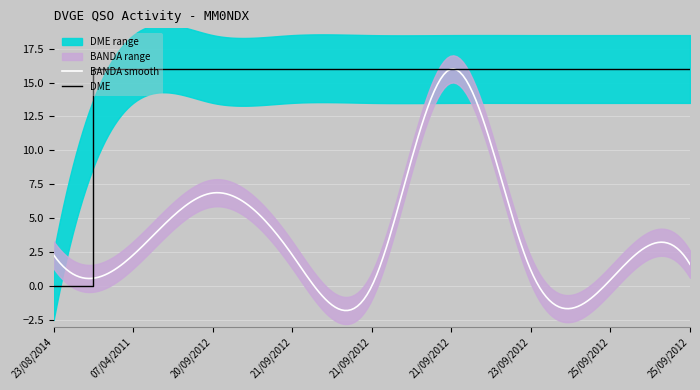

What is the sum of the values at 23/08/2014 and 23/09/2012?

16